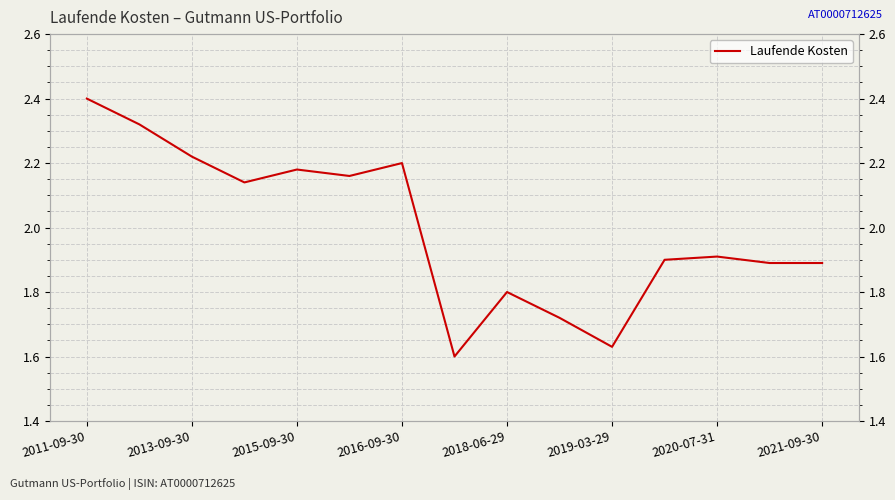

Reading left to right, transcribe all the data shown in this chart.

2.4	2.3	2.2	2.1	2.2	2.2	2.2	1.6	1.8	1.7	1.6	1.9	1.9	1.9	1.9